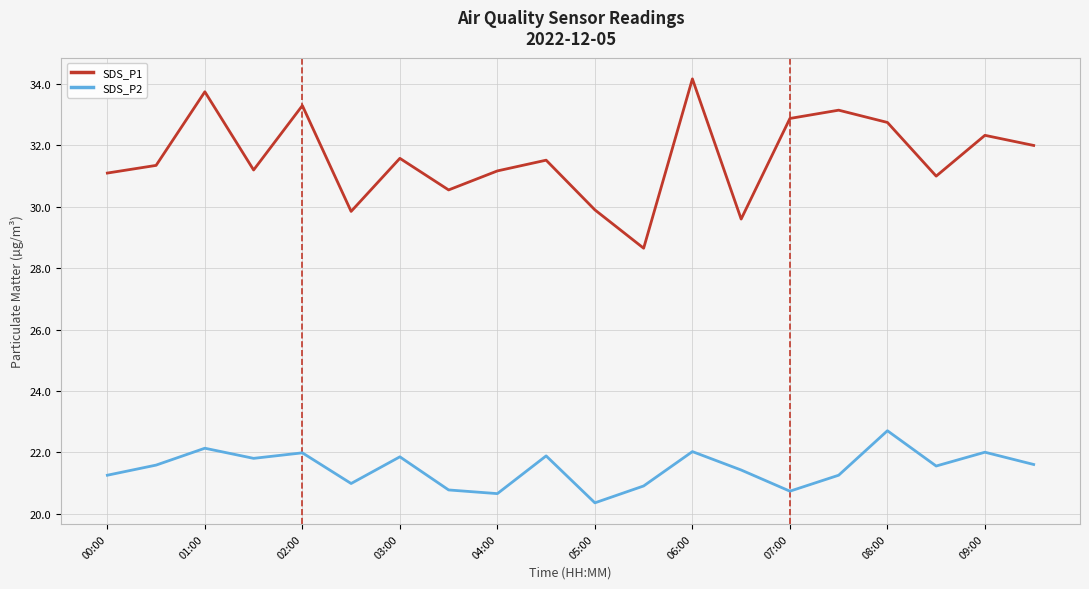

What is the average value of the SDS_P2 series?

21.5